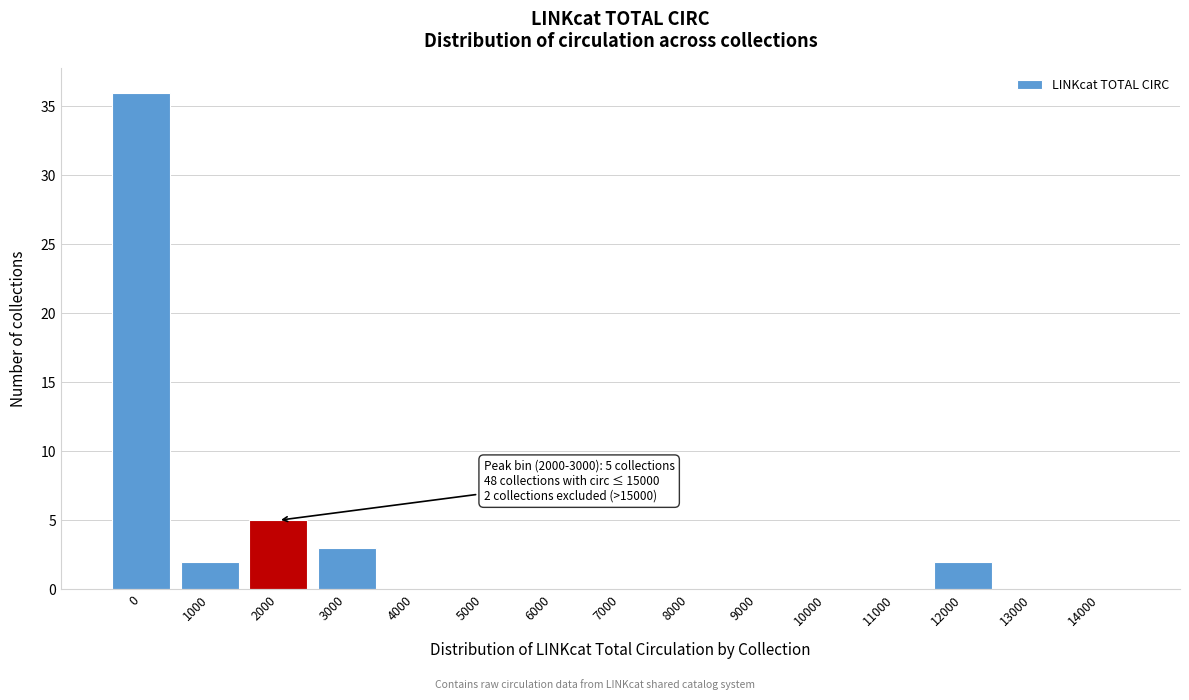

Reading left to right, what are all the values shown in this chart?

0=36	1000=2	2000=5	3000=3	4000=0	5000=0	6000=0	7000=0	8000=0	9000=0	10000=0	11000=0	12000=2	13000=0	14000=0